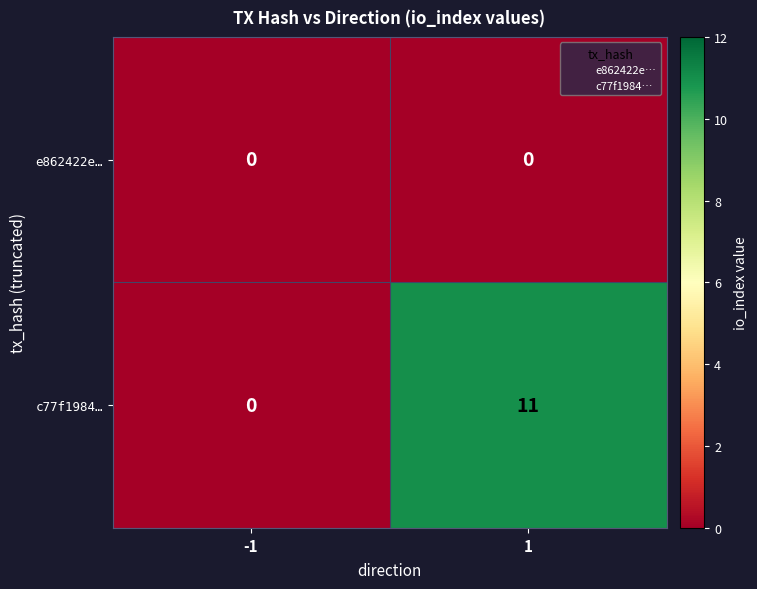

What is the difference between the maximum and minimum values in the c77f1984… series?

11